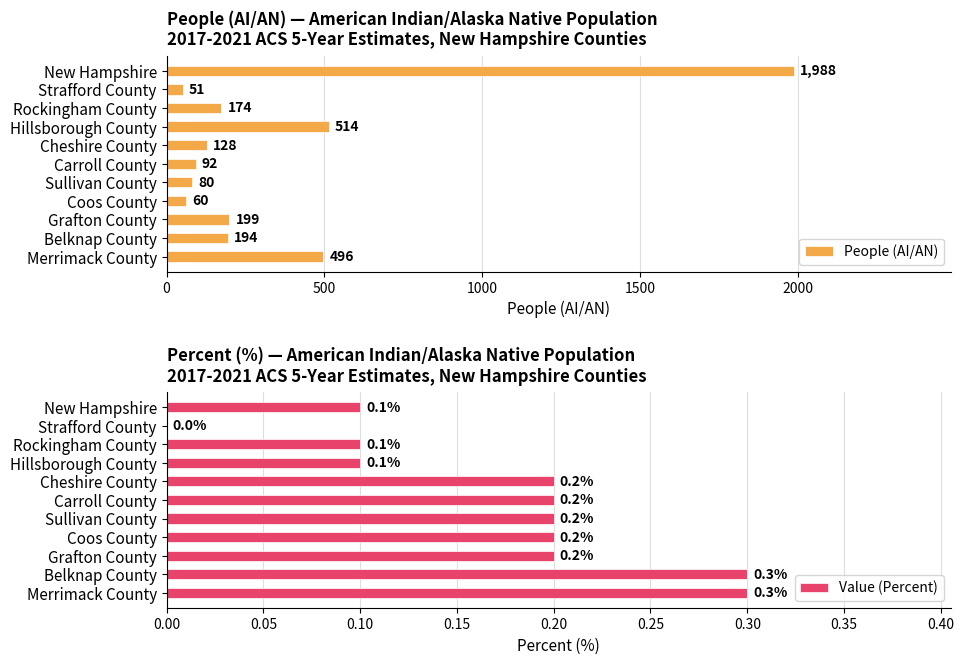

What is the sum of the People (AI/AN) values at Grafton County and Merrimack County?

695